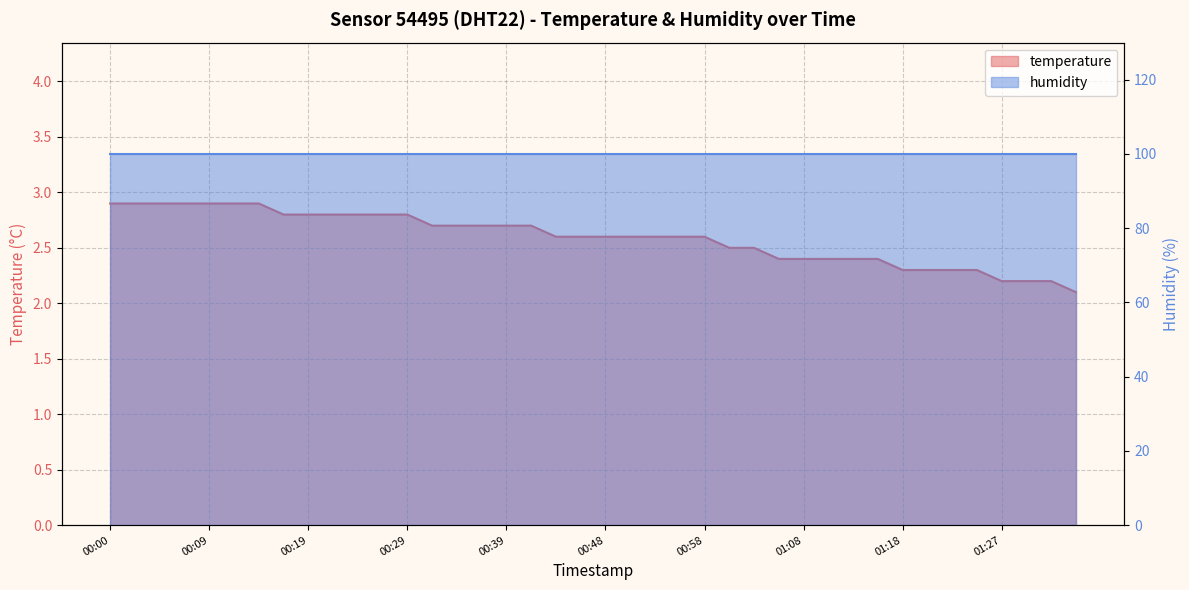

The chart shows a value of 2.1 at 01:35. True or false?

True